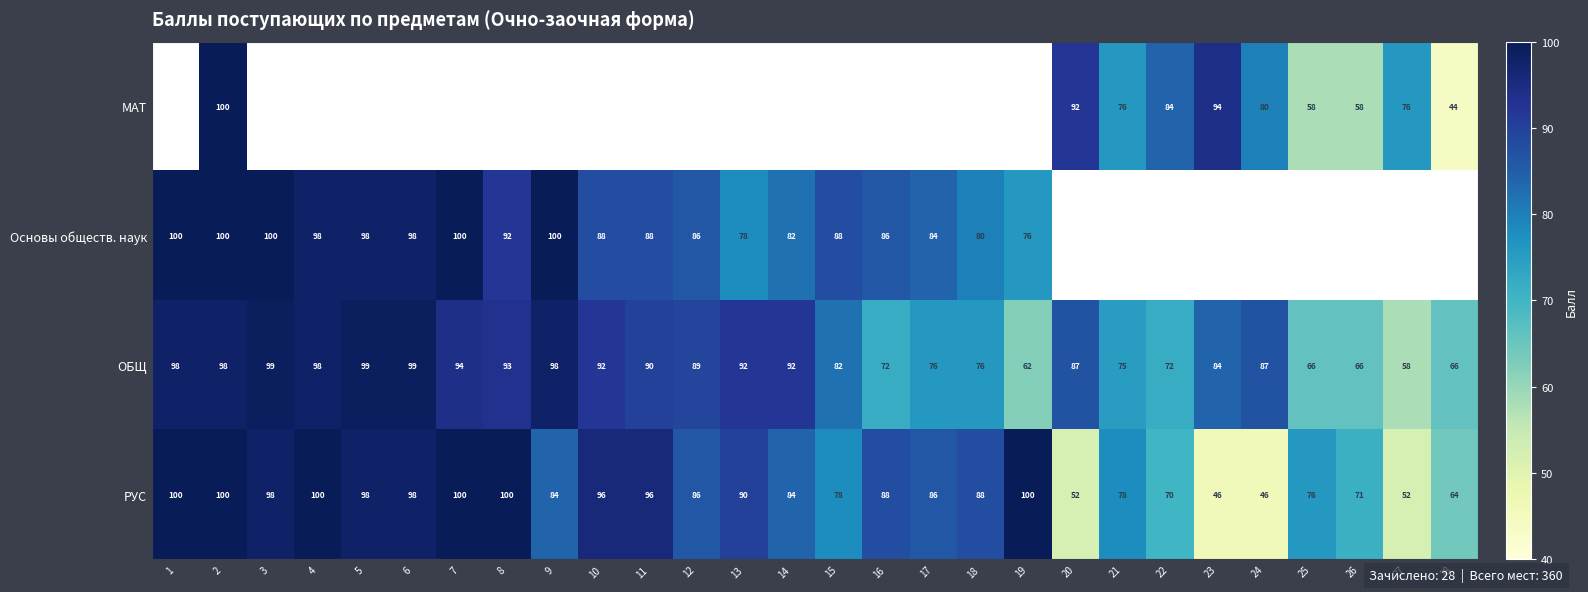

What is the difference between the maximum and minimum values in the ОБЩ series?

41